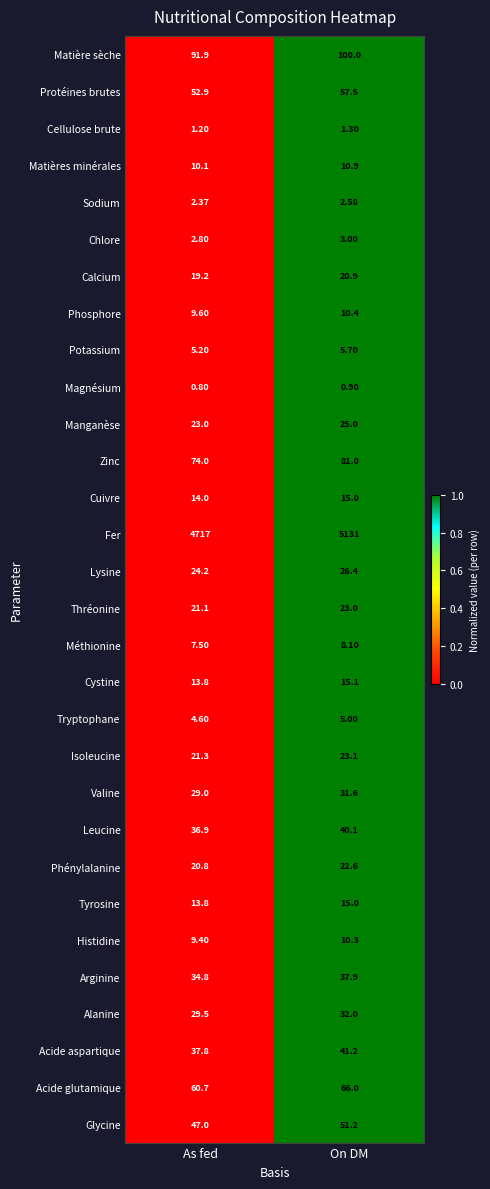

Between As fed and On DM, which series saw the biggest shift?

Fer